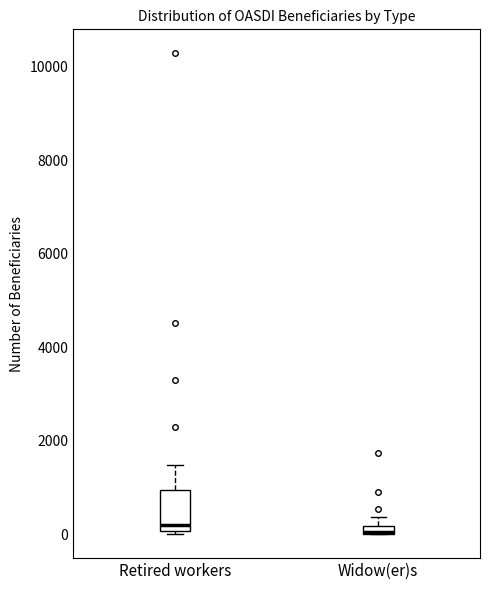

Which box is the tallest, from its lower edge to its upper edge?

Retired workers